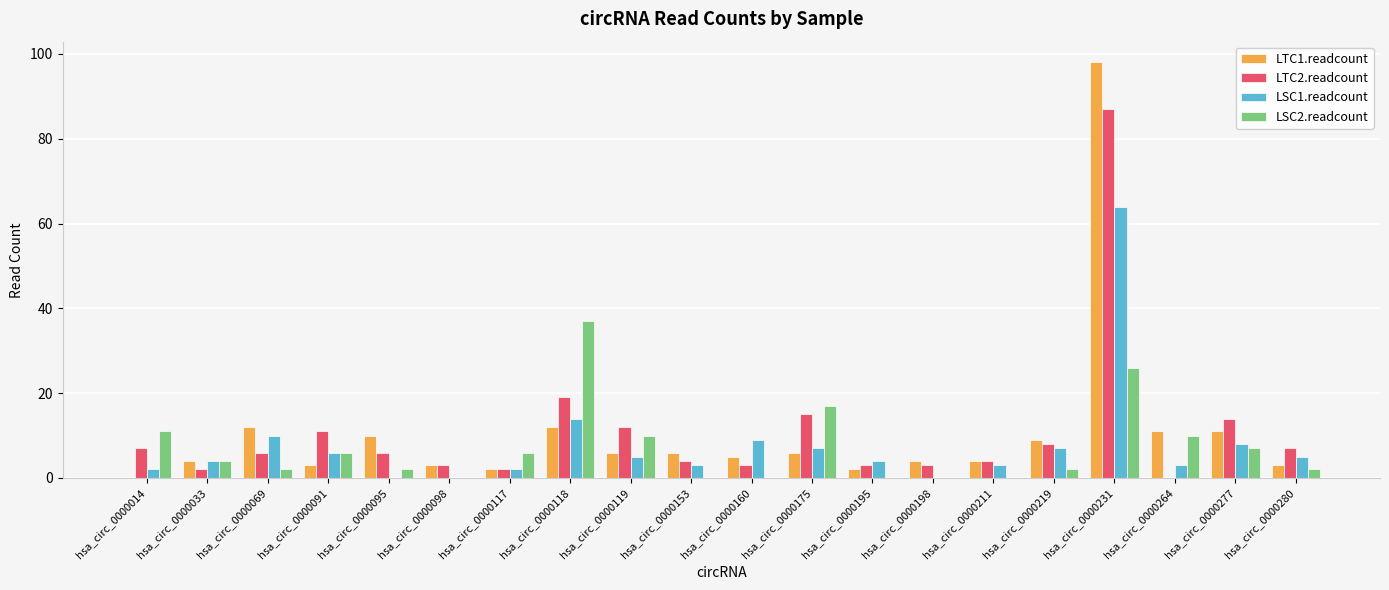

How many groups of bars are there?

20